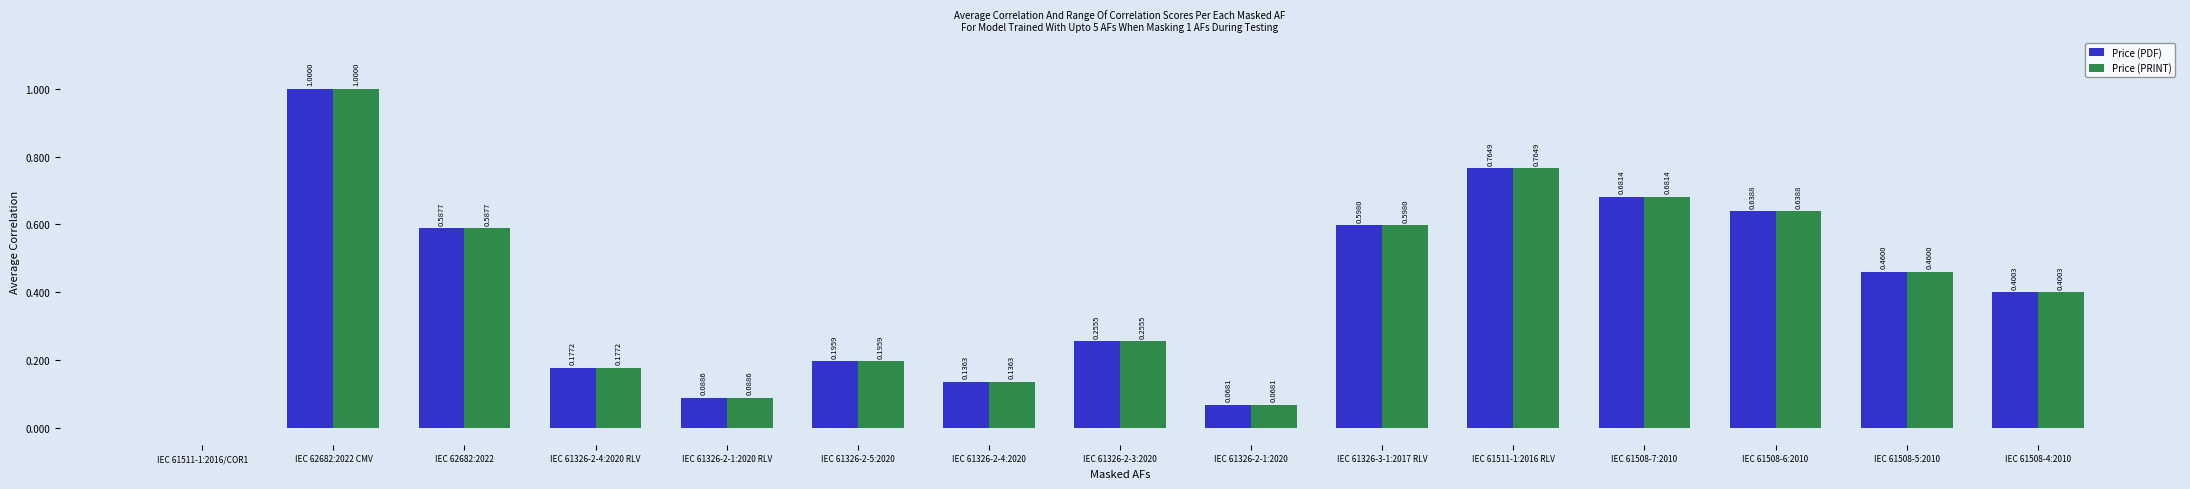

Count the number of categories in the chart.

15